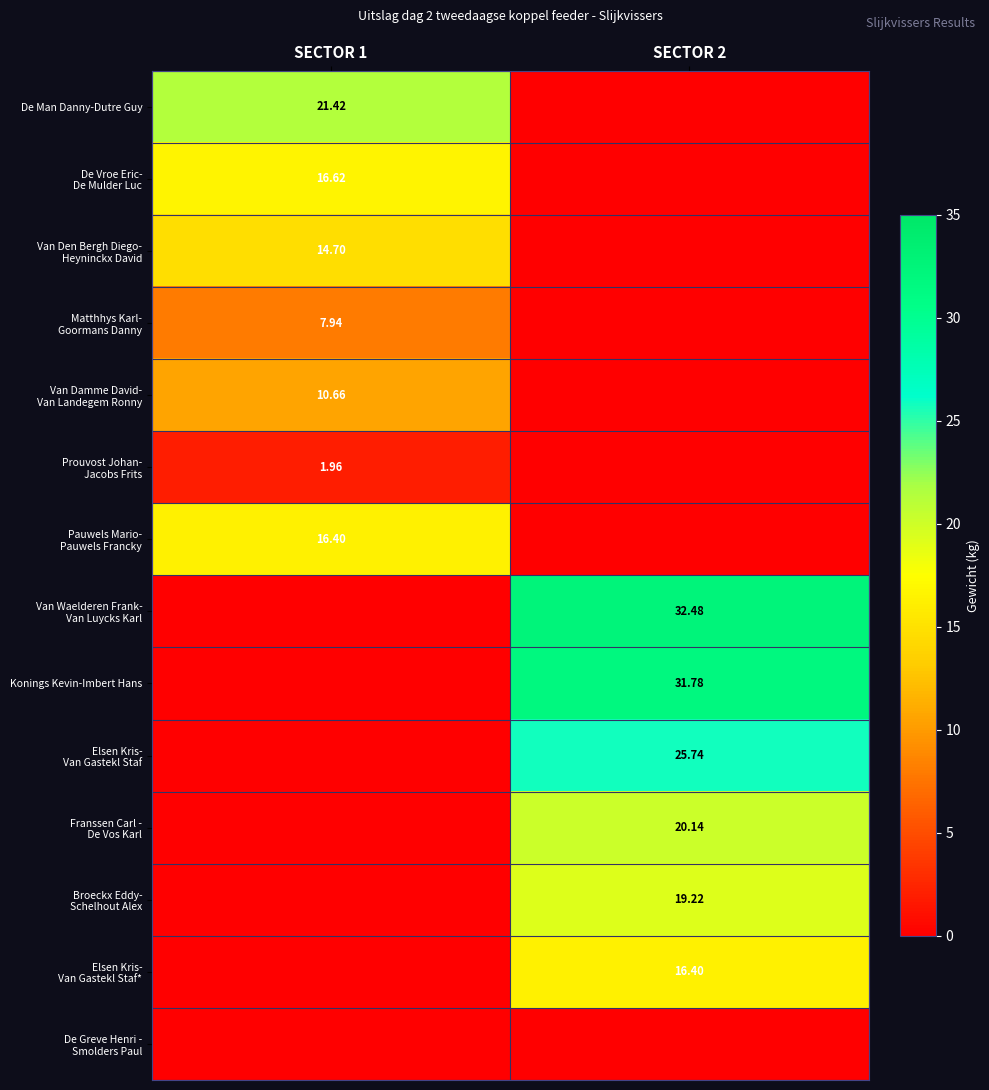

True or false: Elsen Kris- Van Gastekl Staf has a value of 43.0 at SECTOR 2.

False